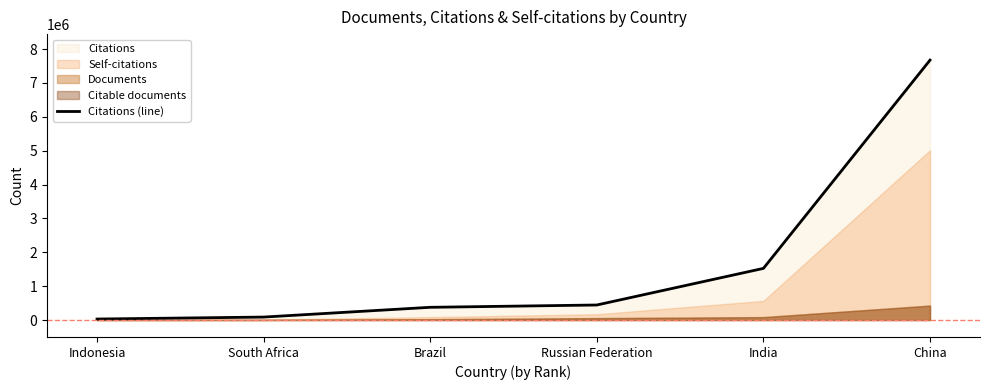

What is the greatest value displayed?

7675463